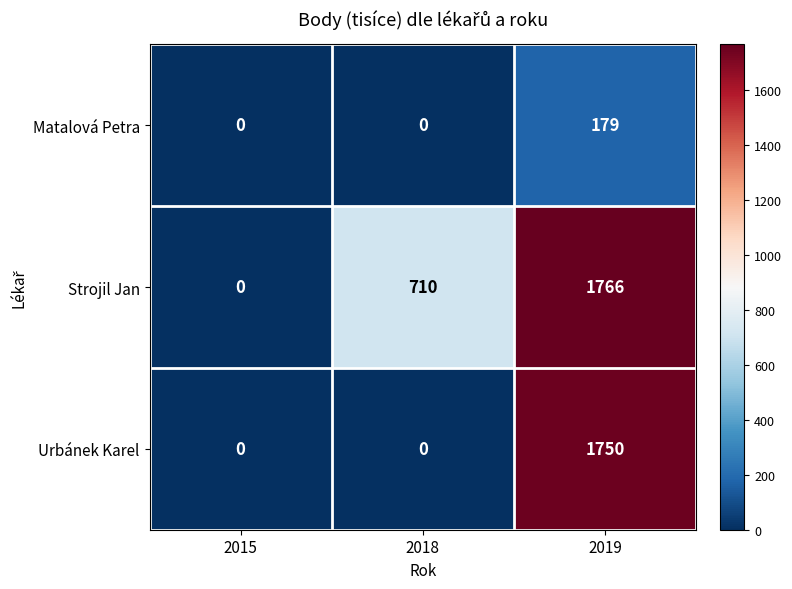

At which category is the sum across all series the highest?

2019